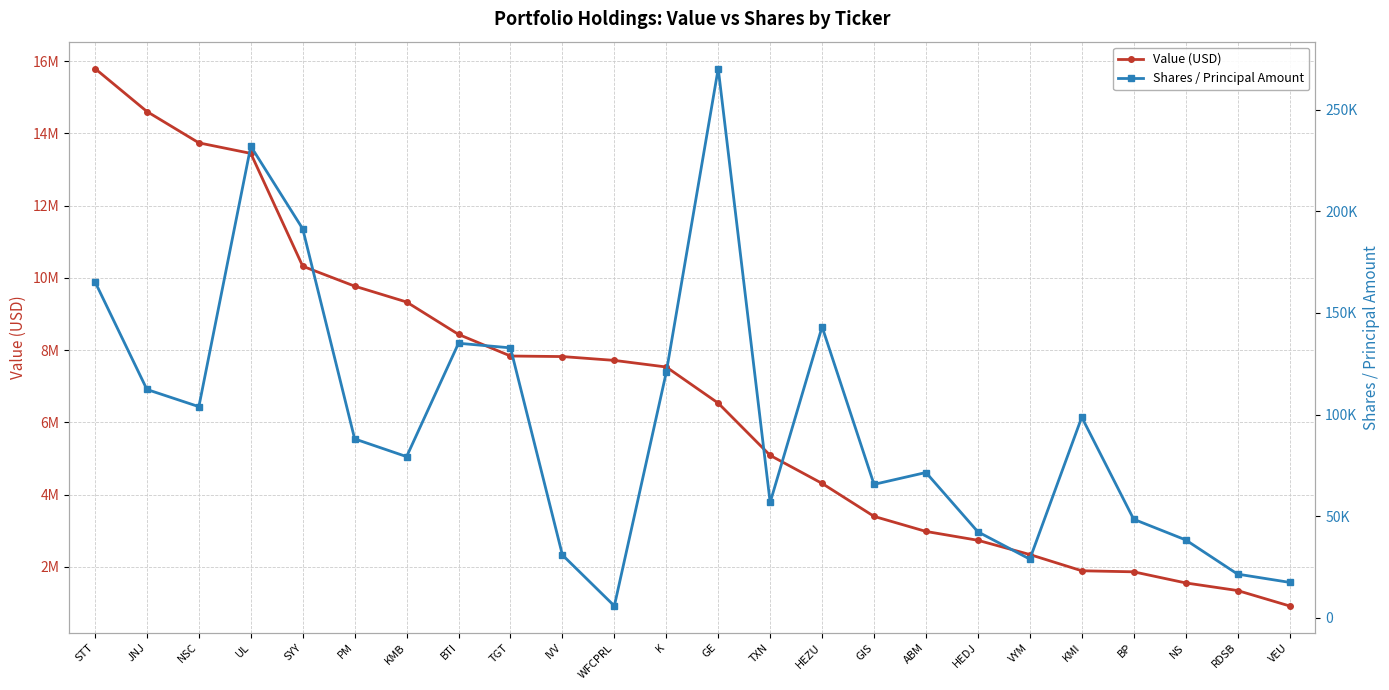

Which series changed the most between WFCPRL and VEU?

Value (USD)